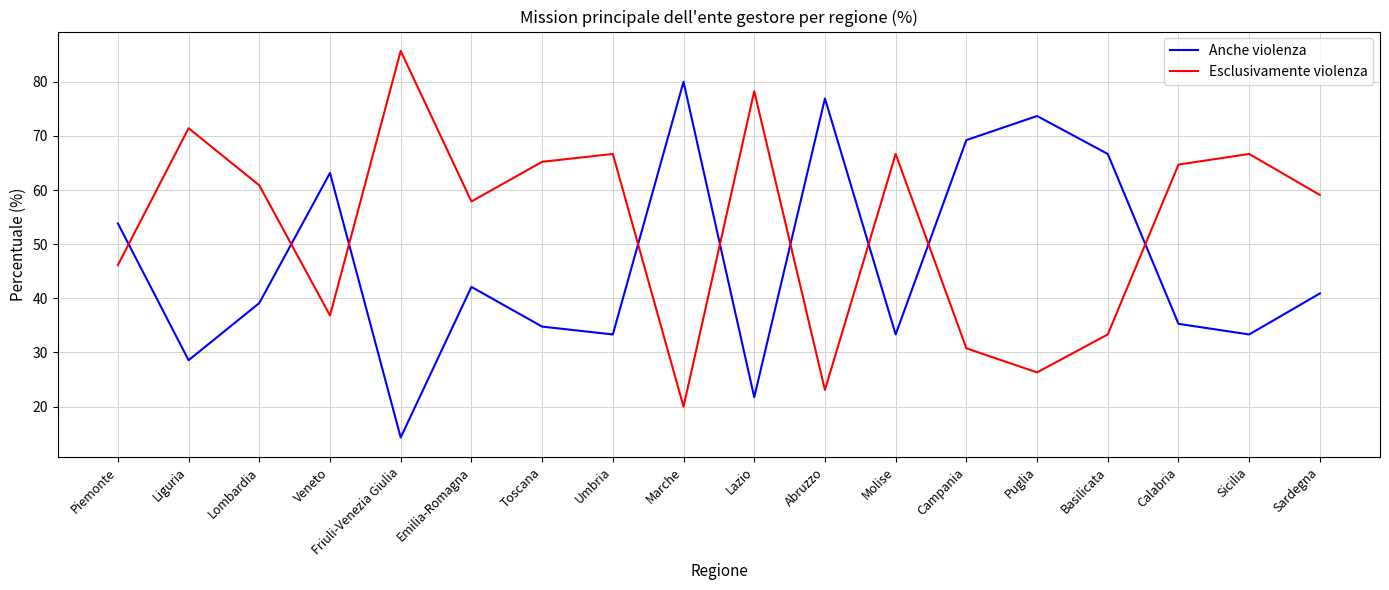

The value of Esclusivamente violenza at Lombardia is 15.2. True or false?

False